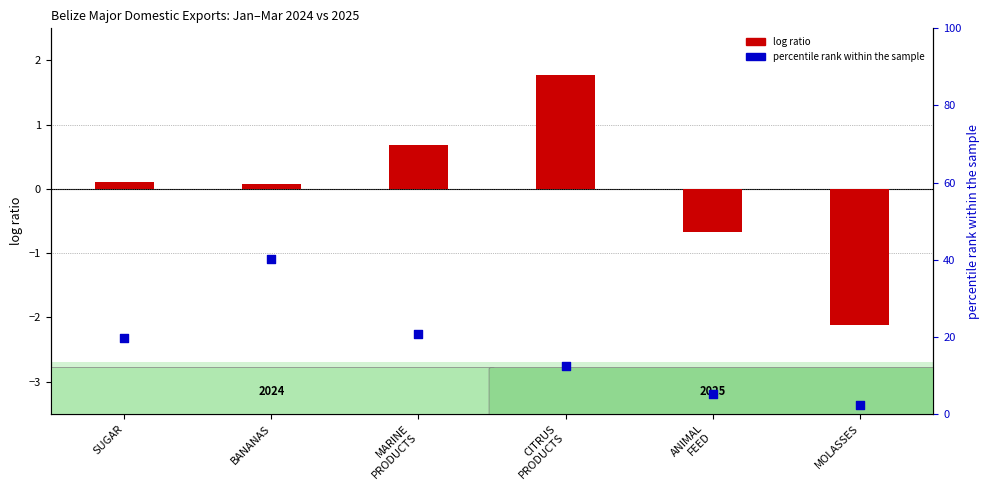

Which series has the largest Y range (max minus min)?

percentile rank within the sample